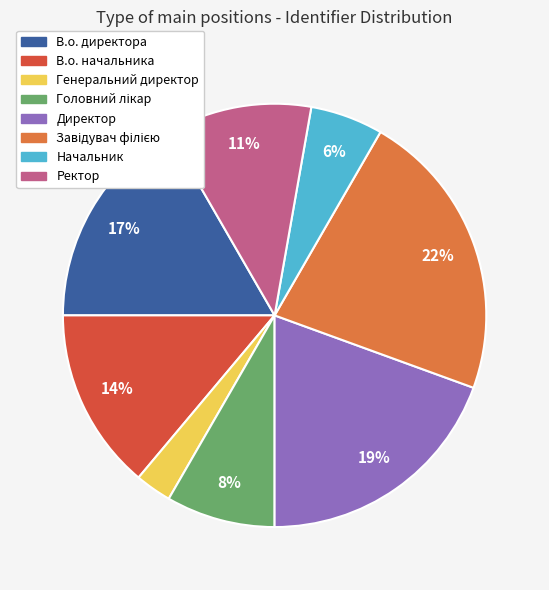

True or false: Директор accounts for 19% of the total.

True